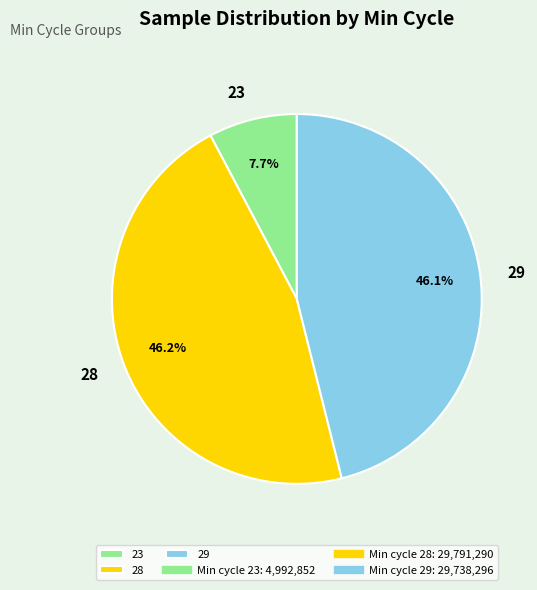

To the nearest percent, what portion does 28 represent?

46%